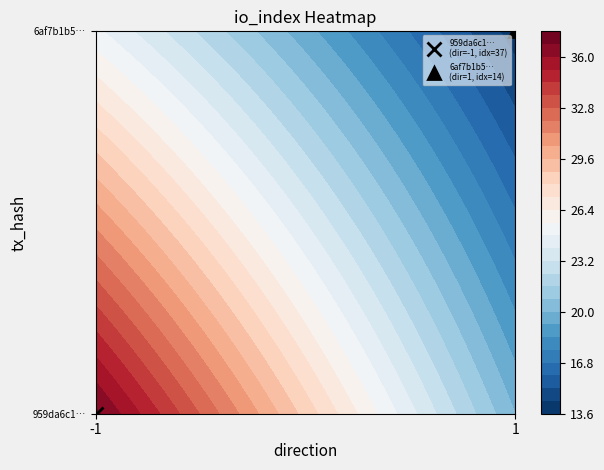

The value of 6af7b1b5c5f9c8979d74af3c335a86474a5d7ef at direction is 1. True or false?

True